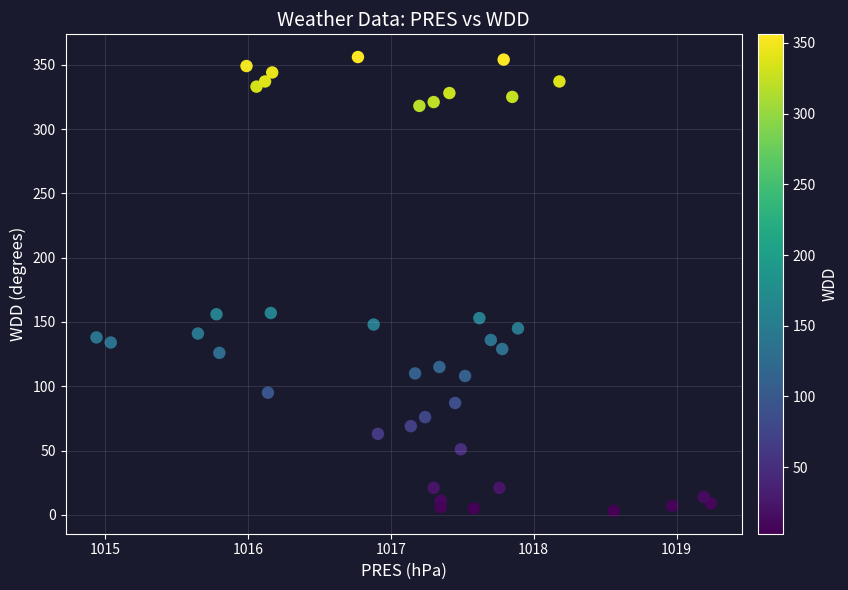

What is the range of Y values (max minus min)?

353